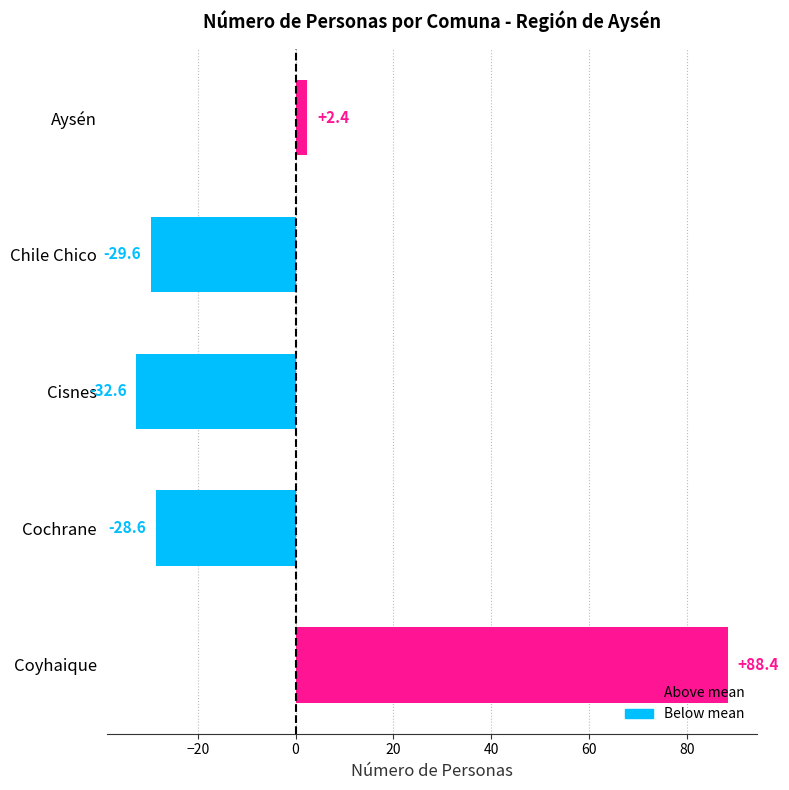

Between Chile Chico and Cochrane, which is larger?

Cochrane